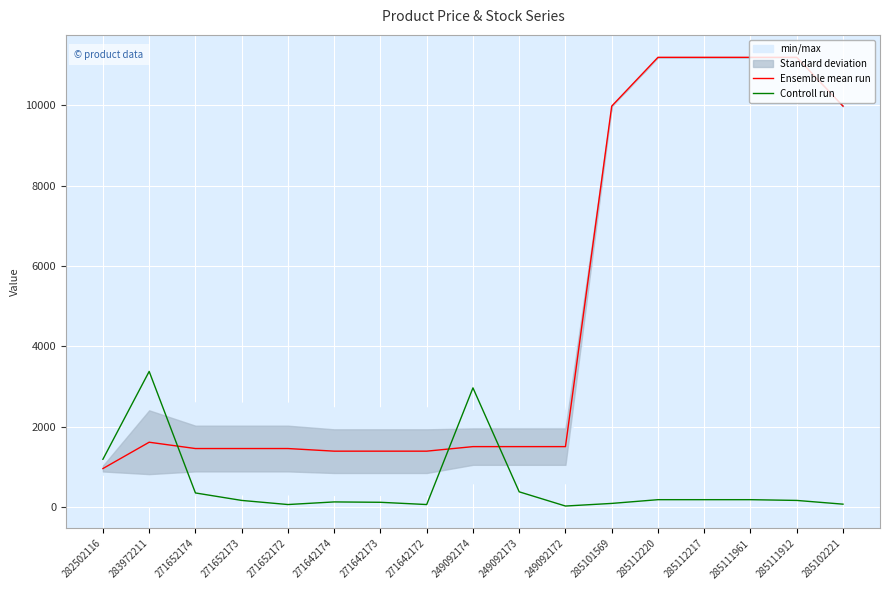

Reading left to right, list all the values displayed in this chart.

Ensemble mean run: 282502116=963.8	283972211=1618.5	271652174=1461.6	271652173=1461.6	271652172=1461.6	271642174=1396.4	271642173=1396.4	271642172=1396.4	249092174=1509.3	249092173=1509.3	249092172=1509.3	285101569=9975.0	285112220=11188.2	285112217=11188.2	285111961=11188.2	285111912=11188.2	285102221=9975.0
Controll run: 282502116=1194.1	283972211=3378.9	271652174=357.4	271652173=171.5	271652172=69.2	271642174=134.3	271642173=125.0	271642172=69.2	249092174=2969.8	249092173=385.3	249092172=32.0	285101569=97.1	285112220=190.1	285112217=190.1	285111961=190.1	285111912=171.5	285102221=78.5